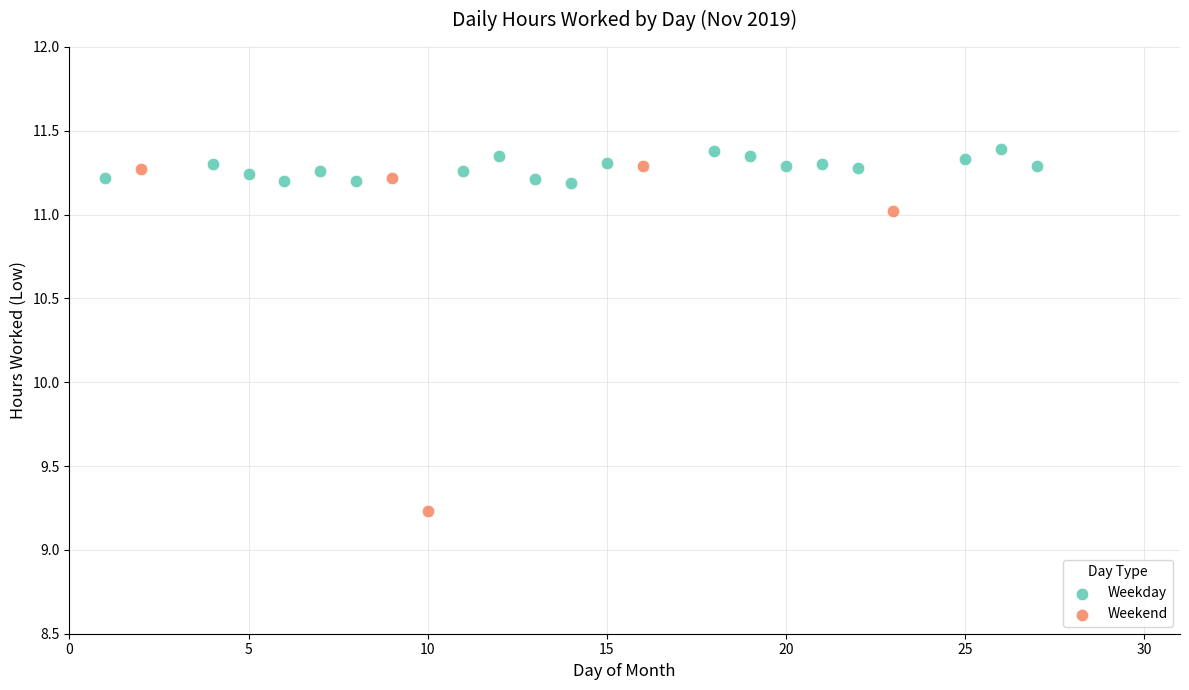

Which series has the largest Y range (max minus min)?

Weekend